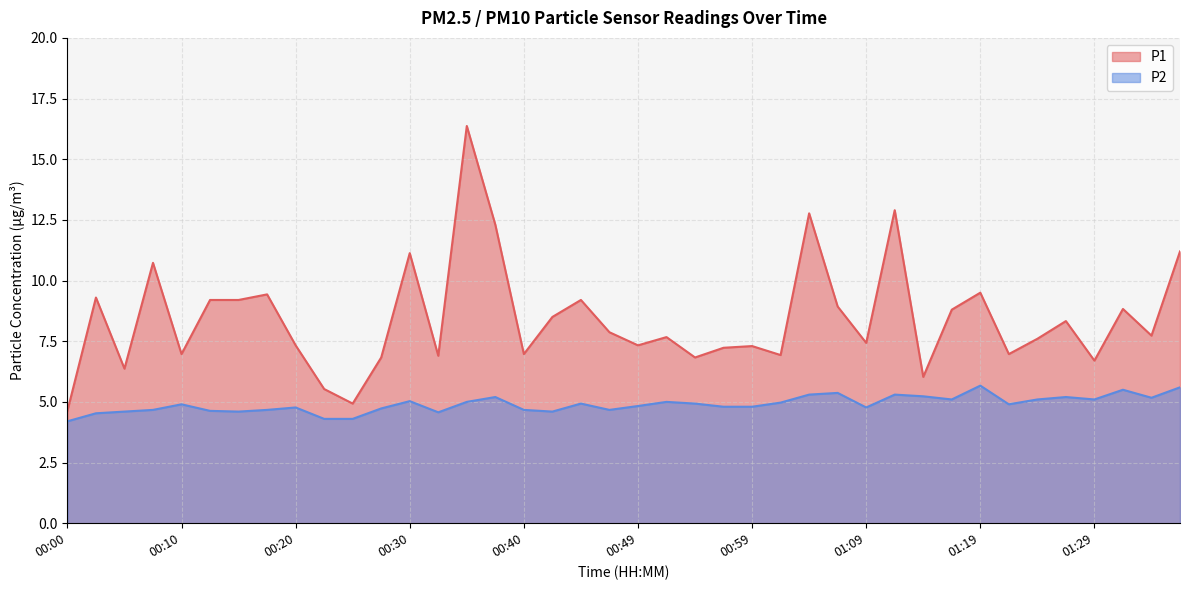

Which series has the largest total across all categories?

P1